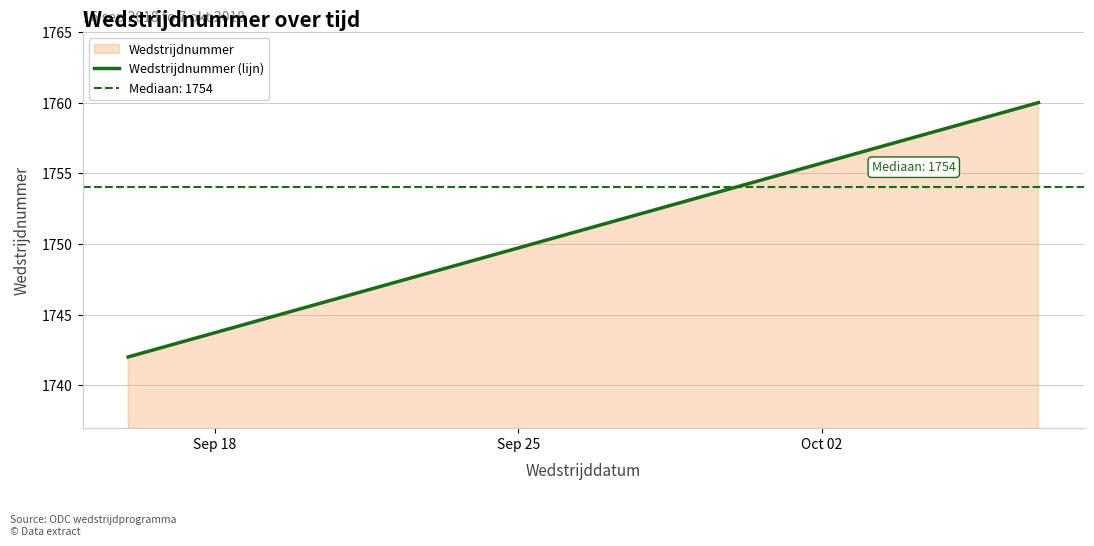

How many values in the Wedstrijdnummer (lijn) series are below 1754?

1